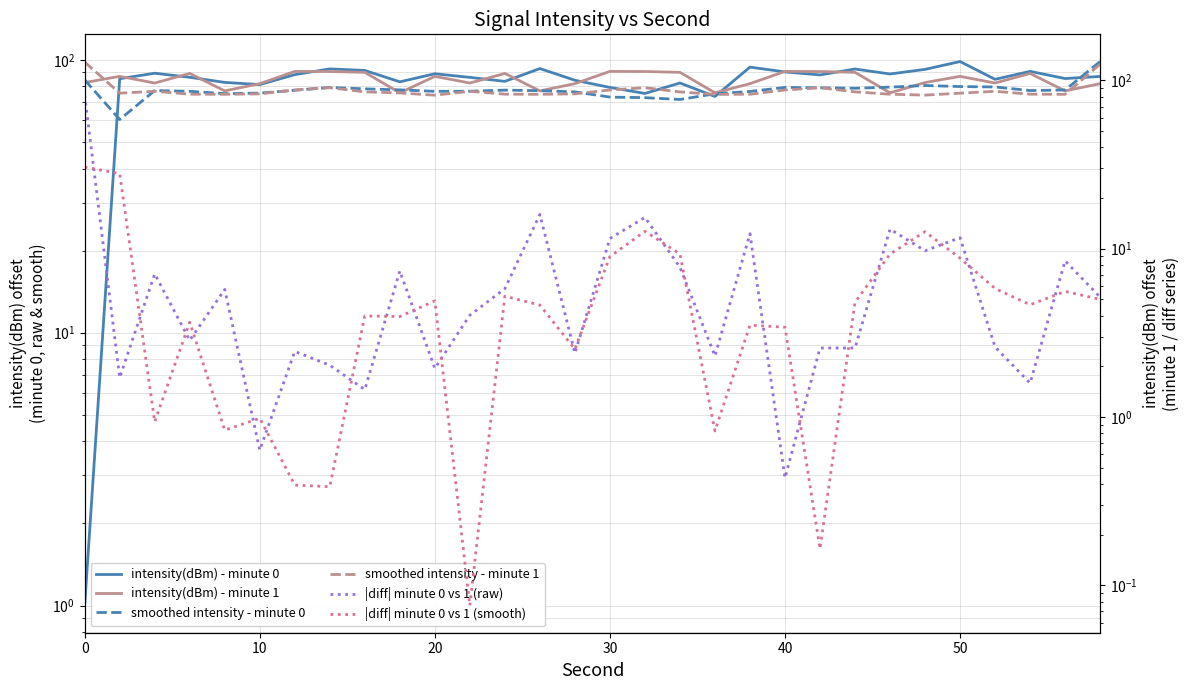

Reading left to right, transcribe all the data shown in this chart.

intensity(dBm) - minute 0: 1.0	85.4	89.4	86.4	82.7	81.2	88.4	92.7	91.5	83.2	89.0	86.3	83.5	93.0	84.3	79.3	75.4	82.3	73.5	94.1	90.4	88.2	92.6	88.8	92.4	98.7	84.9	90.8	85.5	87.0
intensity(dBm) - minute 1: 82.6	87.1	82.3	89.2	77.0	81.9	90.8	90.7	90.1	75.8	87.1	82.3	89.2	77.0	81.9	90.8	90.7	90.1	75.8	81.9	90.8	90.7	90.1	75.8	82.6	87.1	82.3	89.2	77.0	81.9
smoothed intensity - minute 0: 100.8	58.6	87.1	86.2	83.5	84.1	87.4	90.9	89.1	87.9	86.2	86.3	87.6	86.9	85.5	79.6	79.0	77.1	83.3	86.0	90.9	90.4	89.9	91.3	93.3	92.0	91.5	87.1	87.8	129.5
smoothed intensity - minute 1: 128.6	84.0	86.2	82.9	82.7	83.2	87.8	90.5	85.5	84.3	81.7	86.2	82.9	82.7	83.2	87.8	90.5	85.5	82.6	82.8	87.8	90.5	85.5	82.8	81.8	84.0	86.2	82.9	82.7	125.0
|diff| minute 0 vs 1 (raw): 81.7	1.7	7.1	2.9	5.7	0.6	2.5	2.0	1.5	7.4	1.9	4.0	5.8	16.0	2.4	11.5	15.4	7.8	2.3	12.3	0.4	2.6	2.6	13.1	9.7	11.6	2.6	1.6	8.5	5.2
|diff| minute 0 vs 1 (smooth): 30.6	28.0	0.9	3.7	0.8	1.0	0.4	0.4	4.0	4.0	4.9	0.1	5.2	4.6	2.5	9.0	12.7	9.3	0.8	3.5	3.4	0.2	4.8	9.3	12.6	8.8	5.8	4.6	5.6	5.0